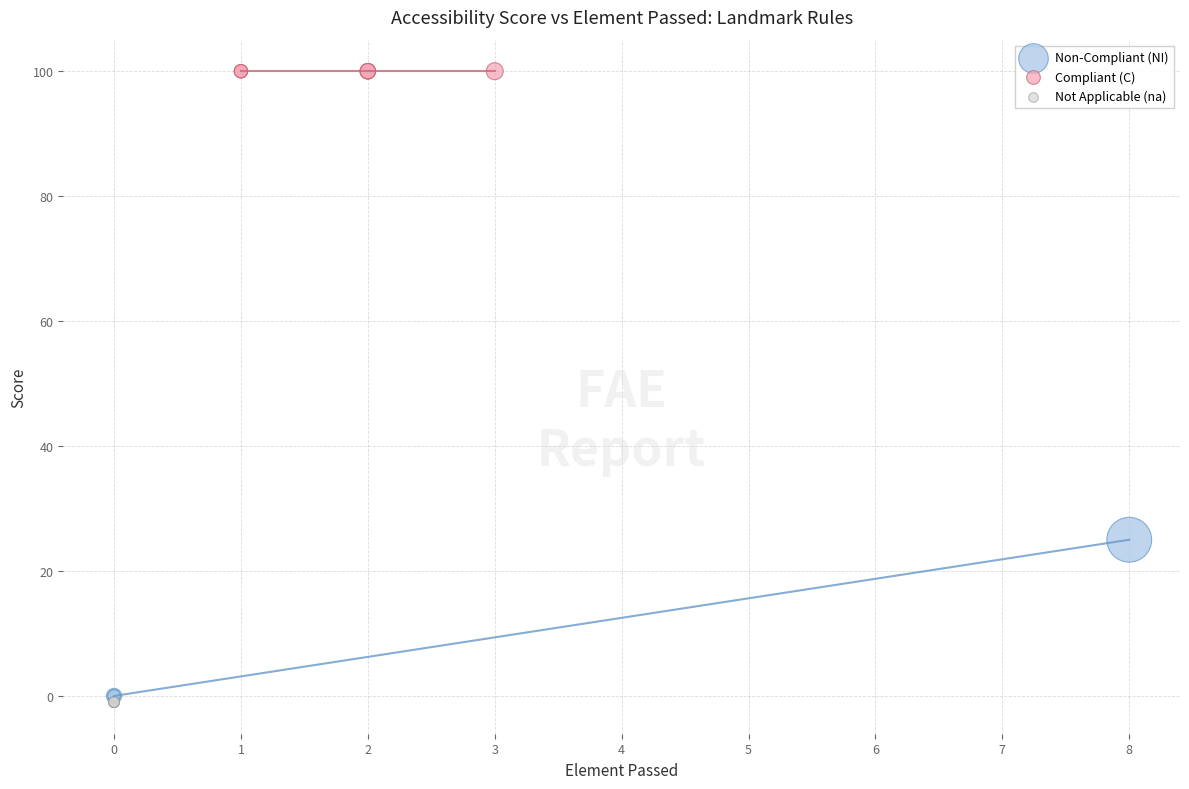

What are all the series names shown in the legend?

Non-Compliant (NI), Compliant (C), Not Applicable (na)